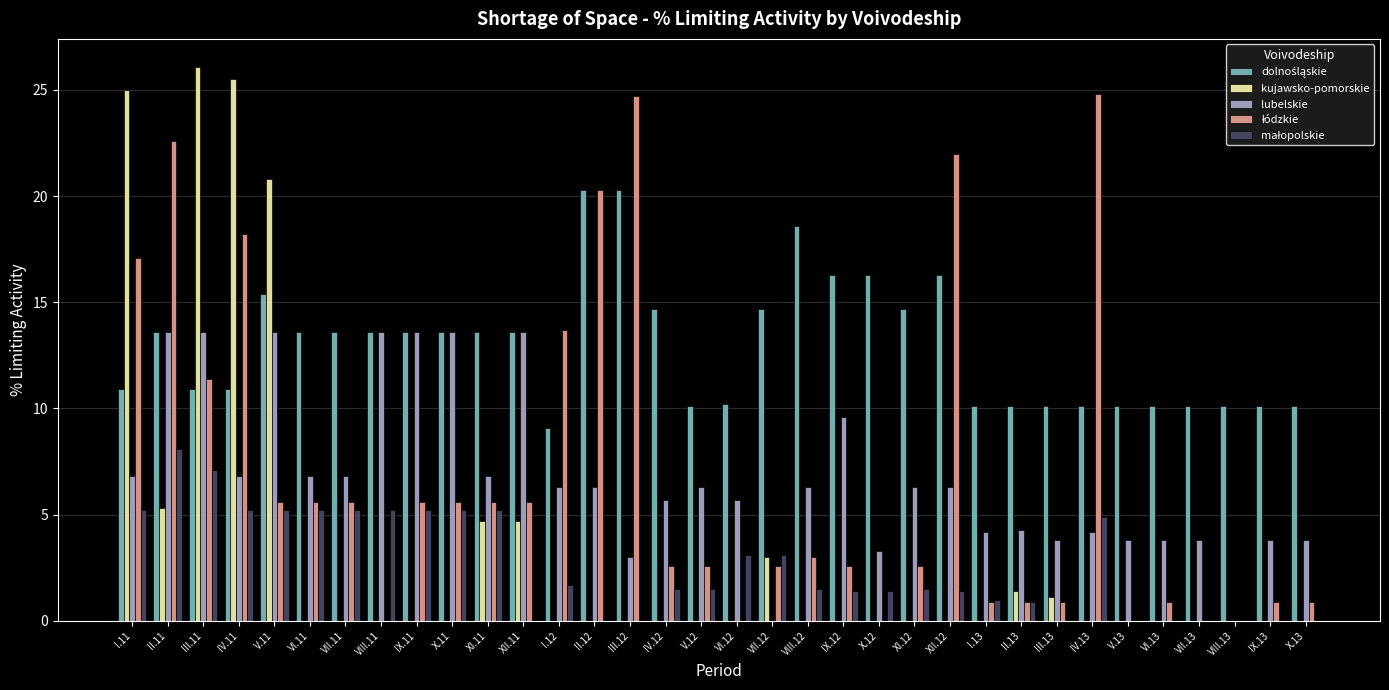

Which series changed the most between V.11 and VIII.12?

kujawsko-pomorskie